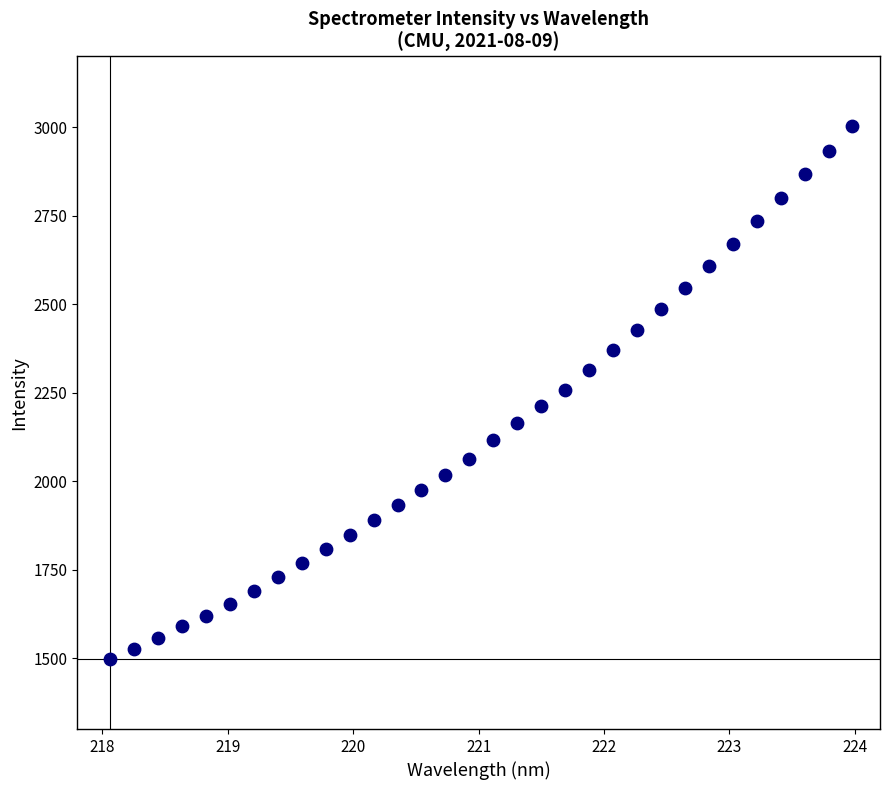

What is the range of Y values (max minus min)?

1507.2